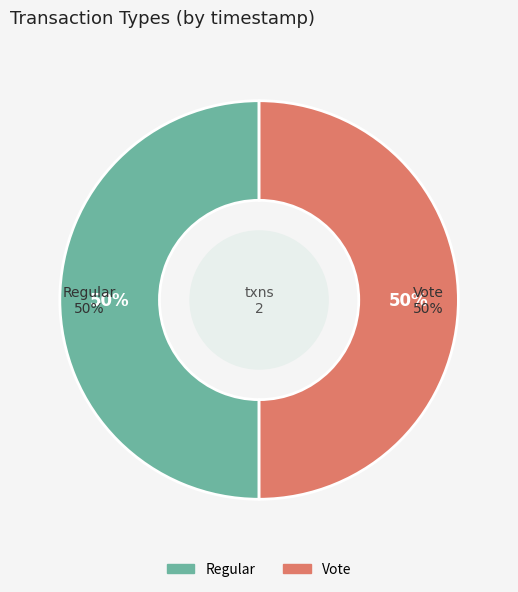

How many segments does this pie chart have?

2